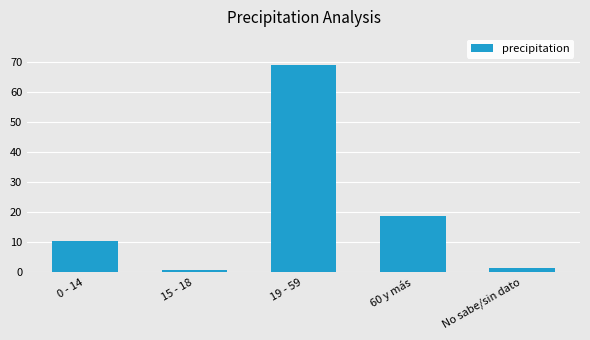

What is the average value?

20.0